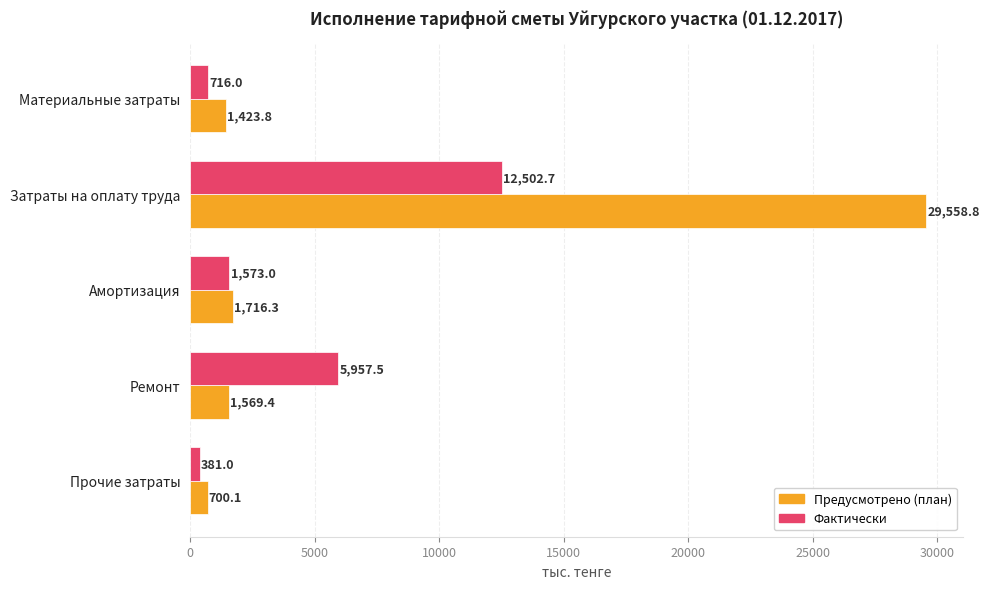

At which category does the chart reach its peak across all series?

Затраты на оплату труда